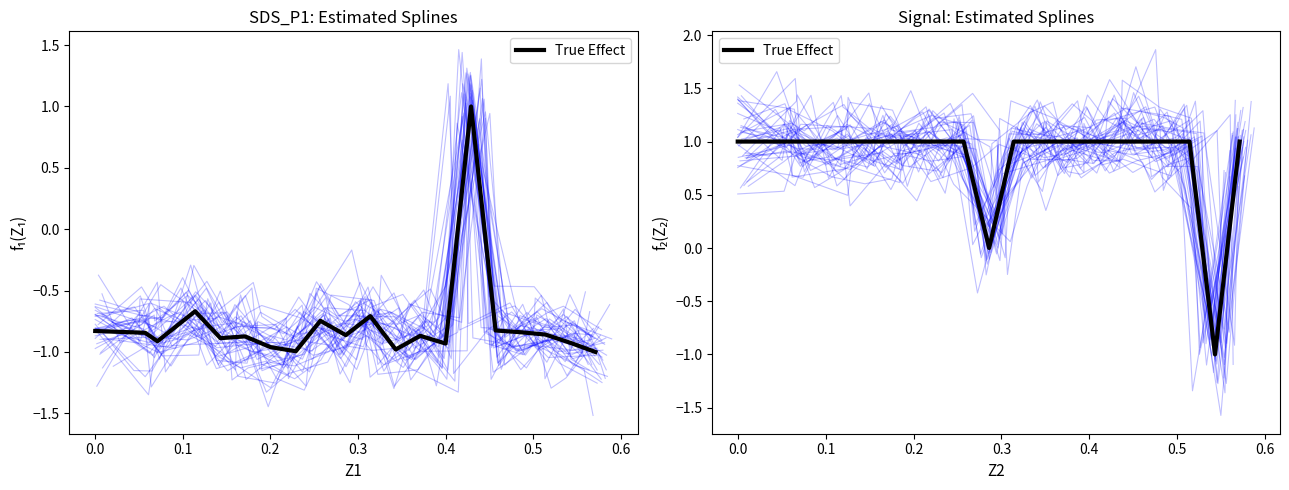

True or false: there are more than 0 points higher than both neighbors.

False